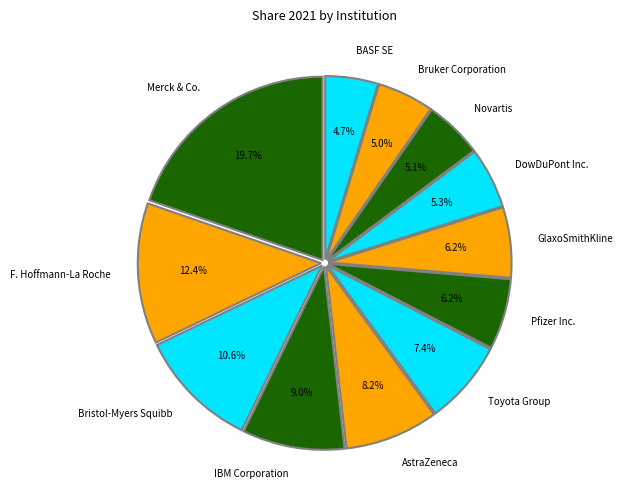

The GlaxoSmithKline slice represents 6% of the pie. True or false?

True